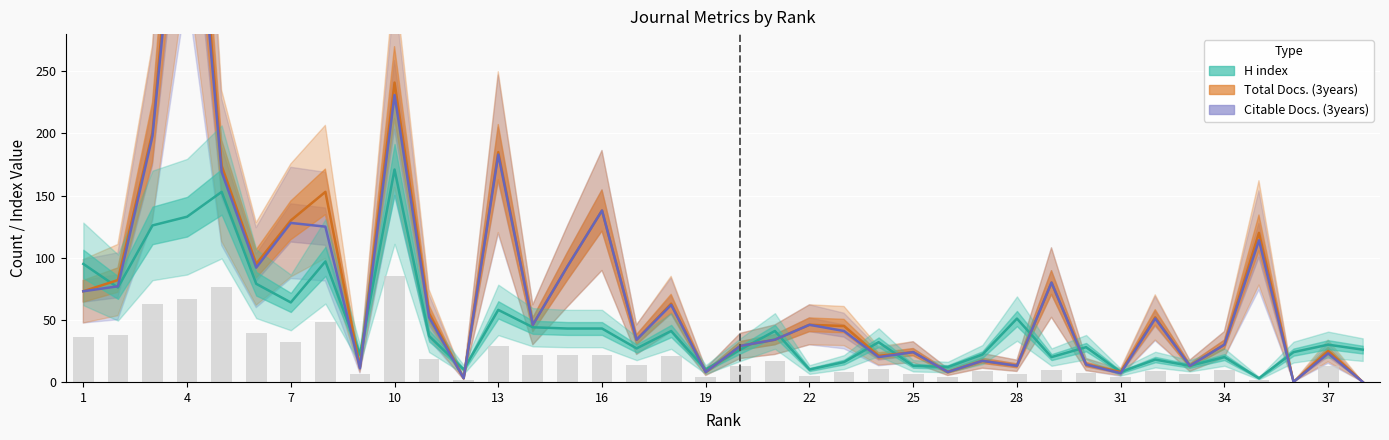

Count the number of categories in the chart.

38